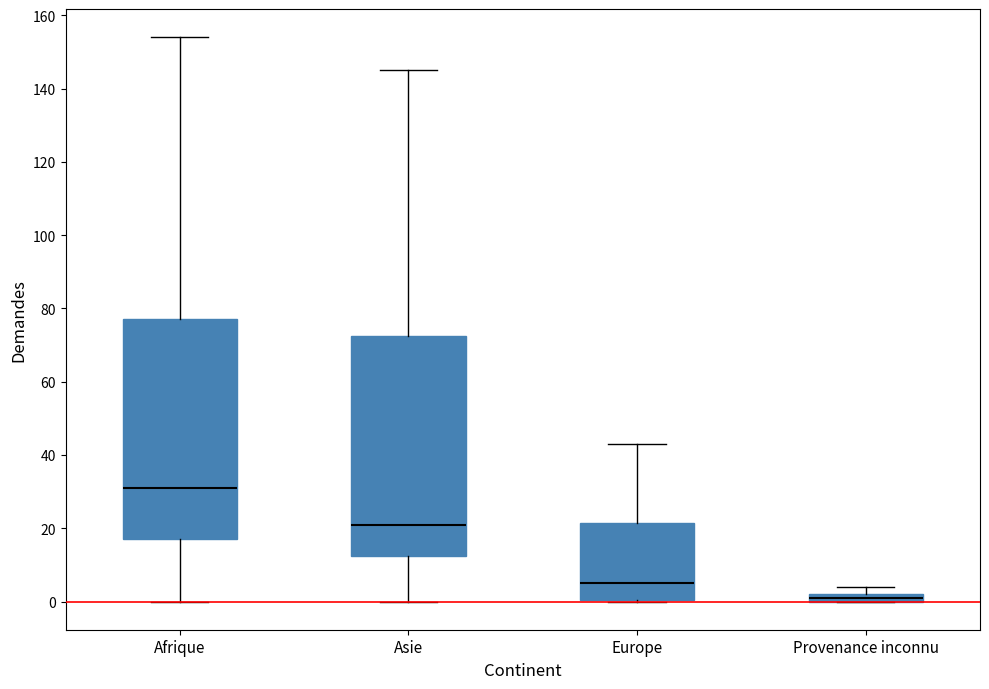

Which box has the highest median line?

Afrique